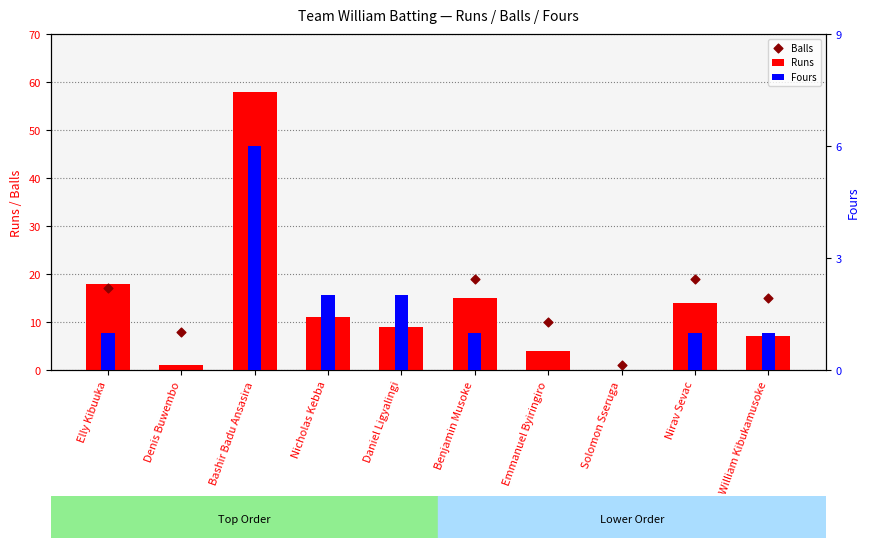

What is the total value across all series at Solomon Sseruga?

1